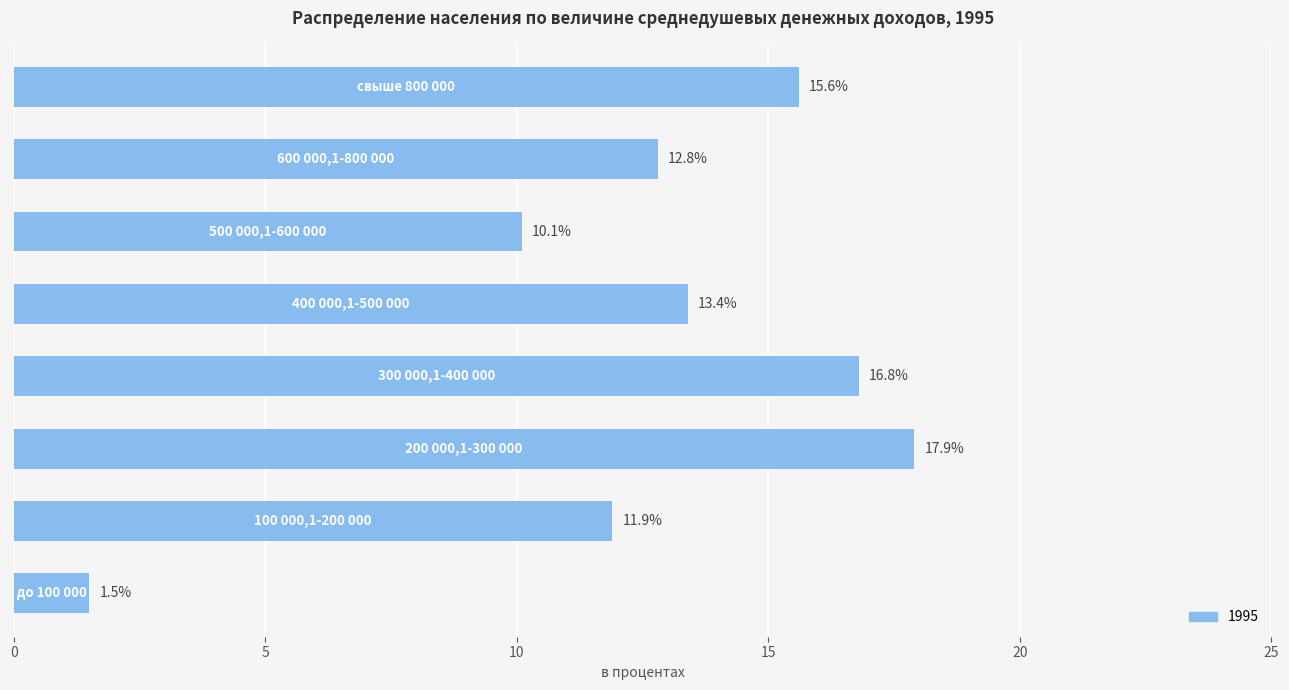

What is the minimum value shown in the chart?

1.5